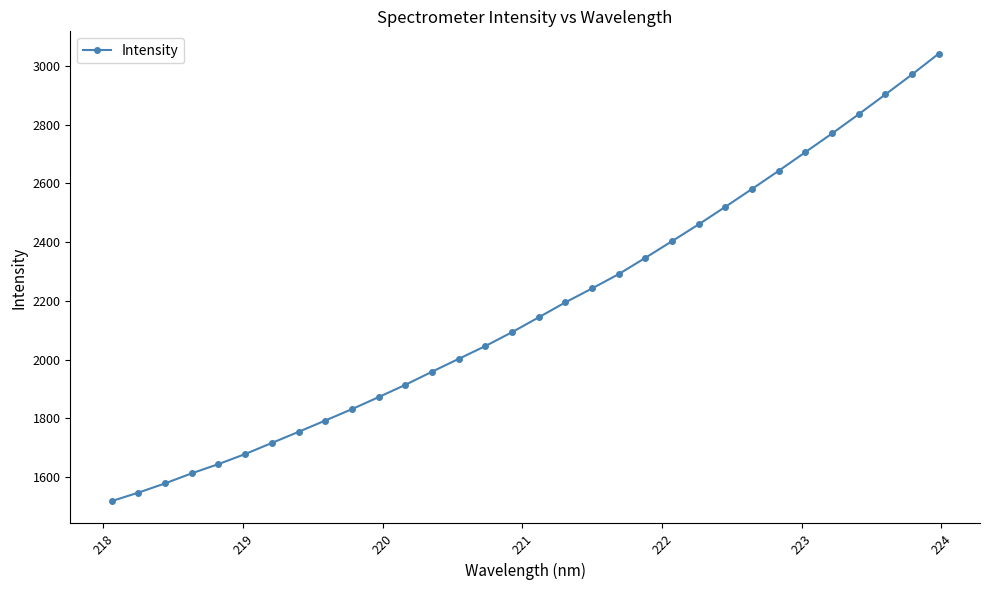

What is the difference between the second highest and second lowest values?

1423.5